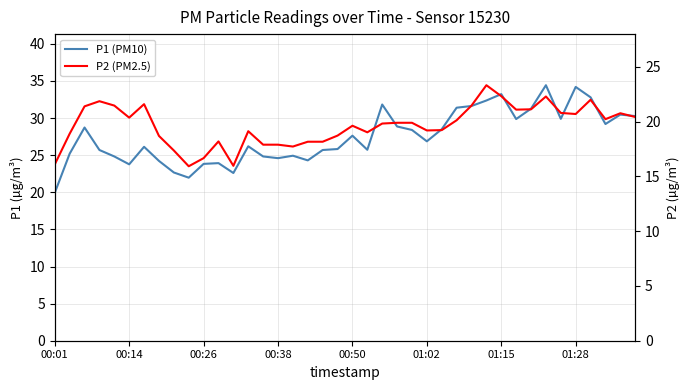

What is the average value of the P1 (PM10) series?

27.5